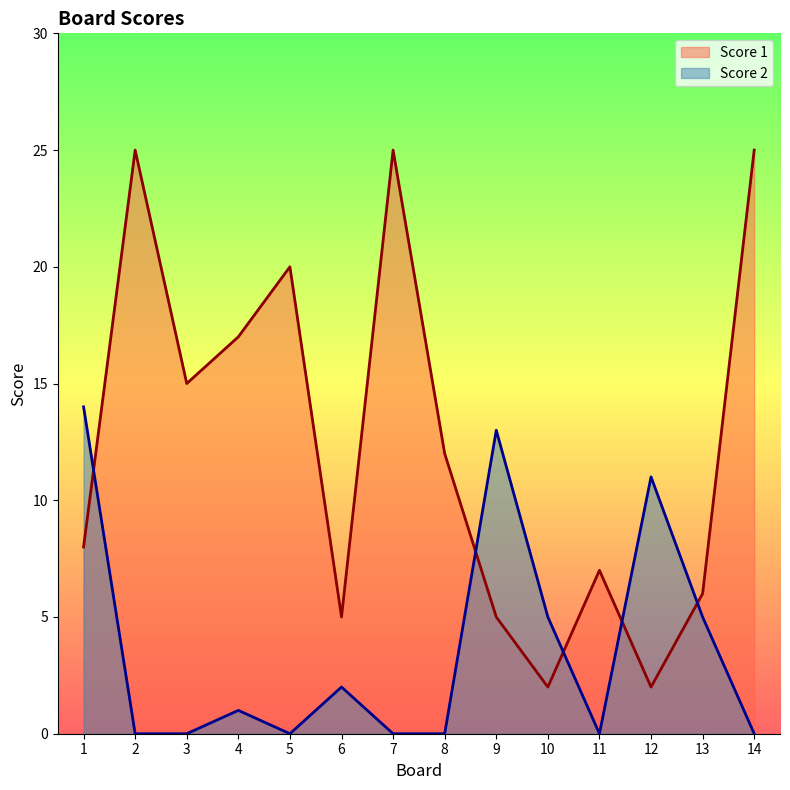

How many intersections are there between Score 1 and Score 2?

5